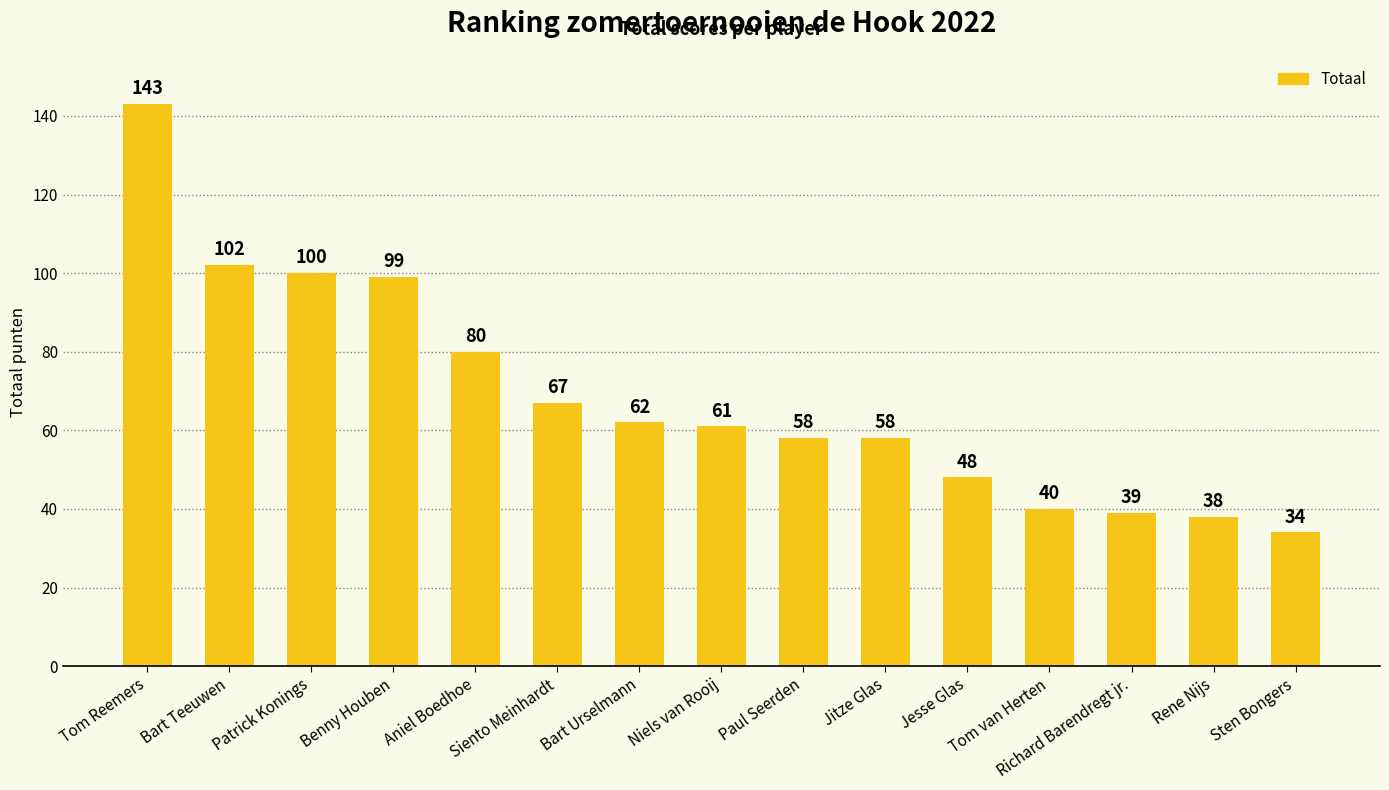

The value at Niels van Rooij is 108. True or false?

False